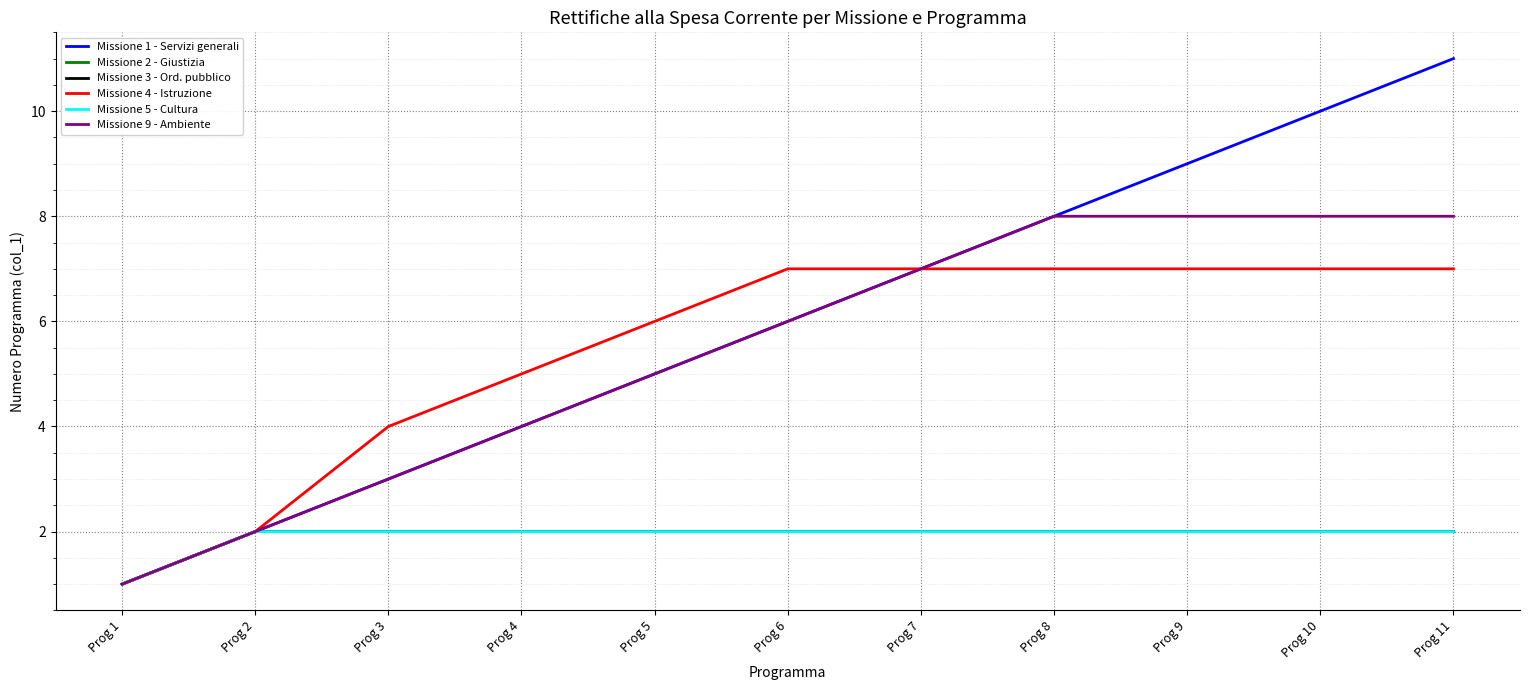

True or false: Missione 2 - Giustizia has more than 1 points higher than both neighbors.

False